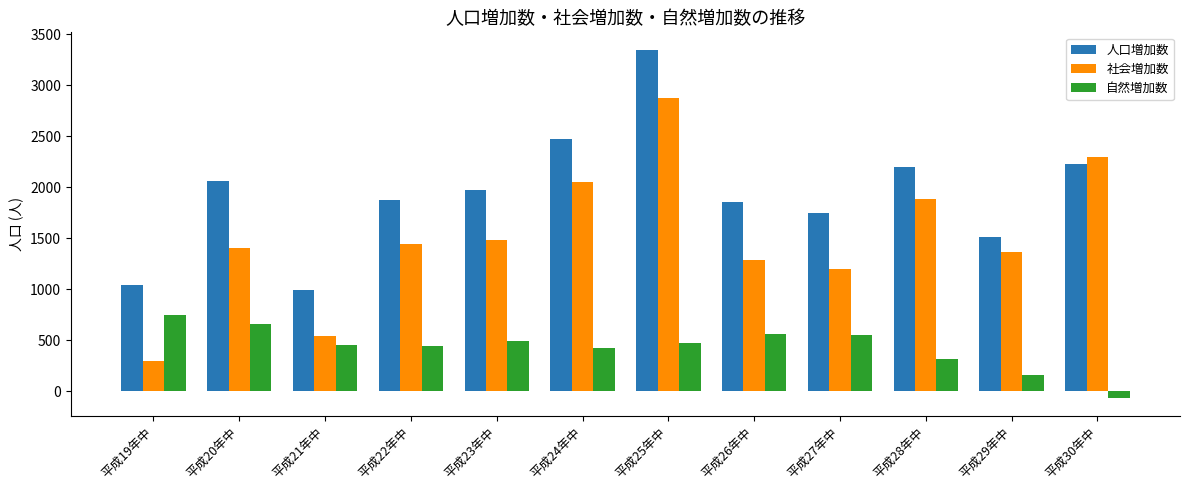

Which category has the highest value across all series?

平成25年中